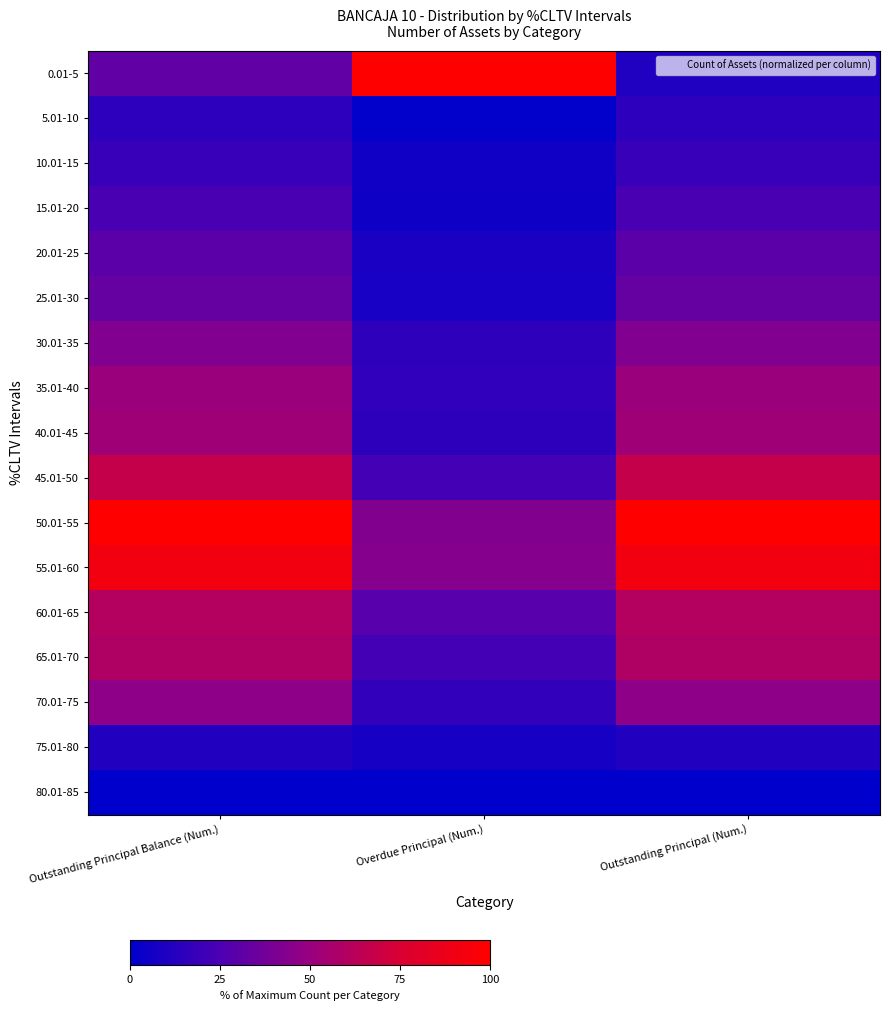

Count the number of data series in this chart.

17